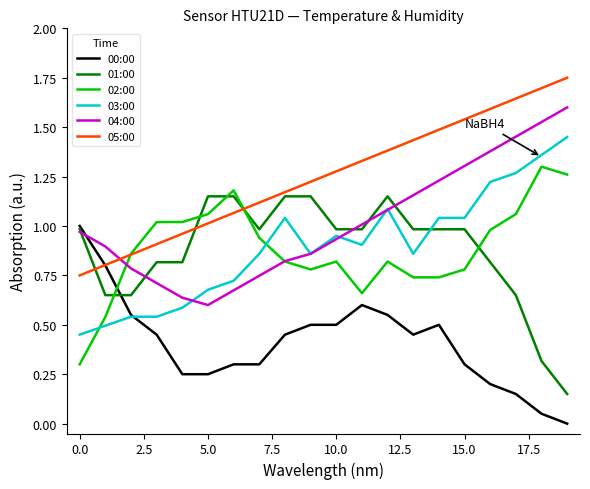

After their last crossing, which series has the higher values: 05:00 or 01:00?

05:00